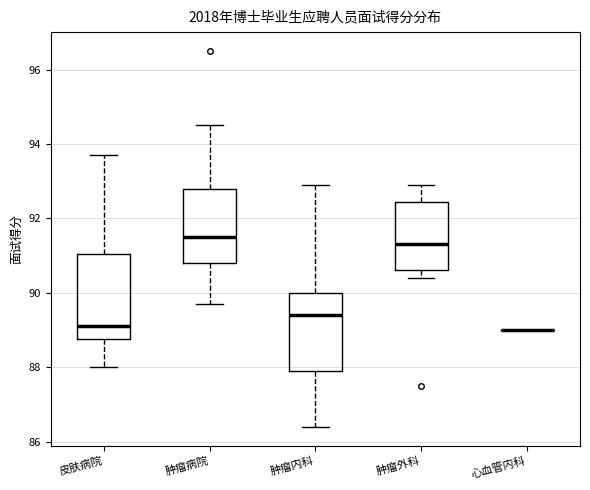

Where does the lower whisker of the box for 肿瘤内科 end on the y-axis? The values are not printed on the chart, so give them approximately, as read against the axis.

86.4